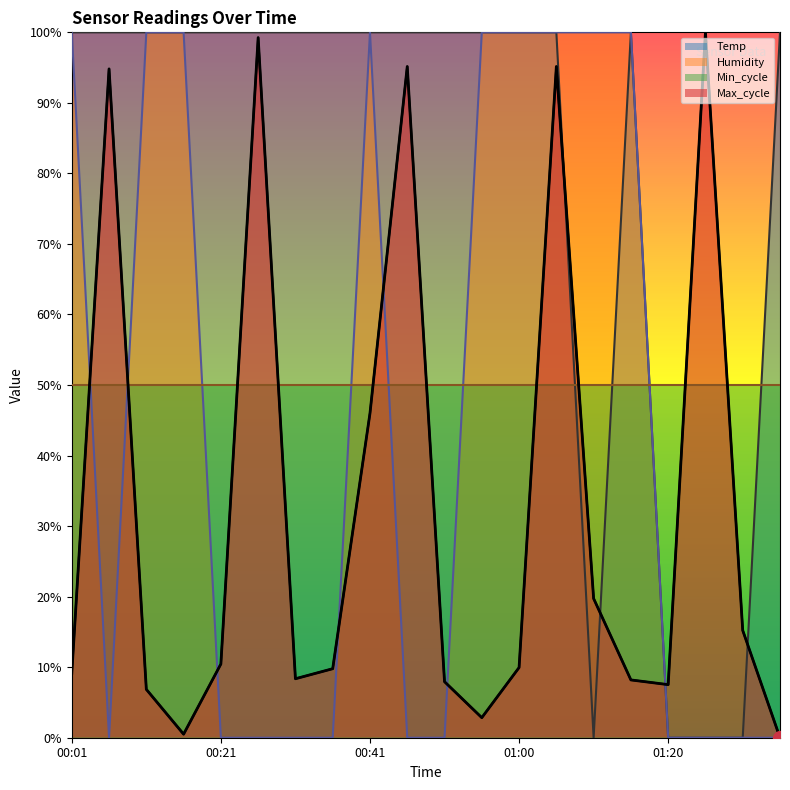

At which category does the chart reach its minimum across all series?

01:10